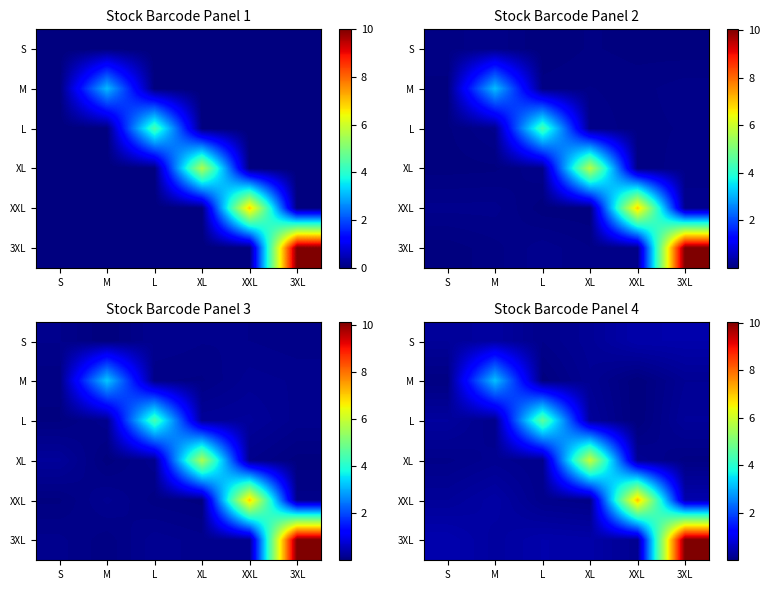

What is the spread (max minus min) of values at L?

4.6